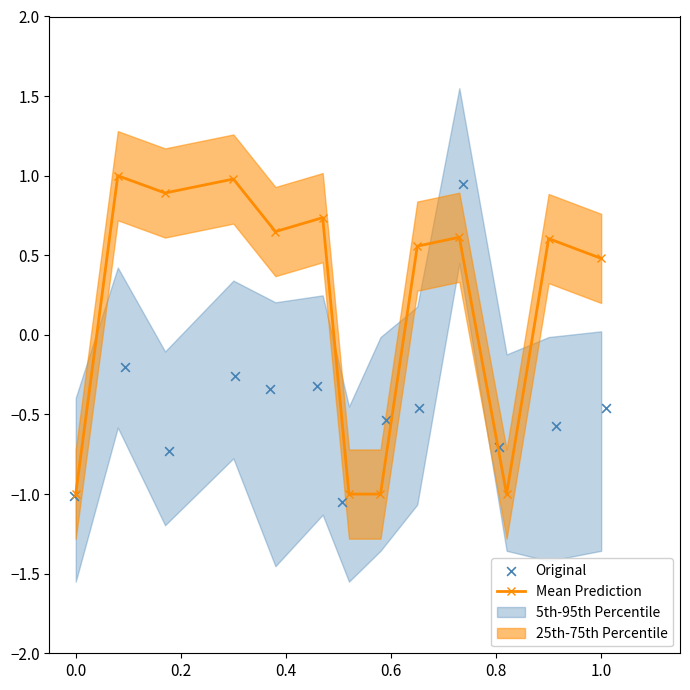

The Mean Prediction series shows -1.0 at 0.0. True or false?

True